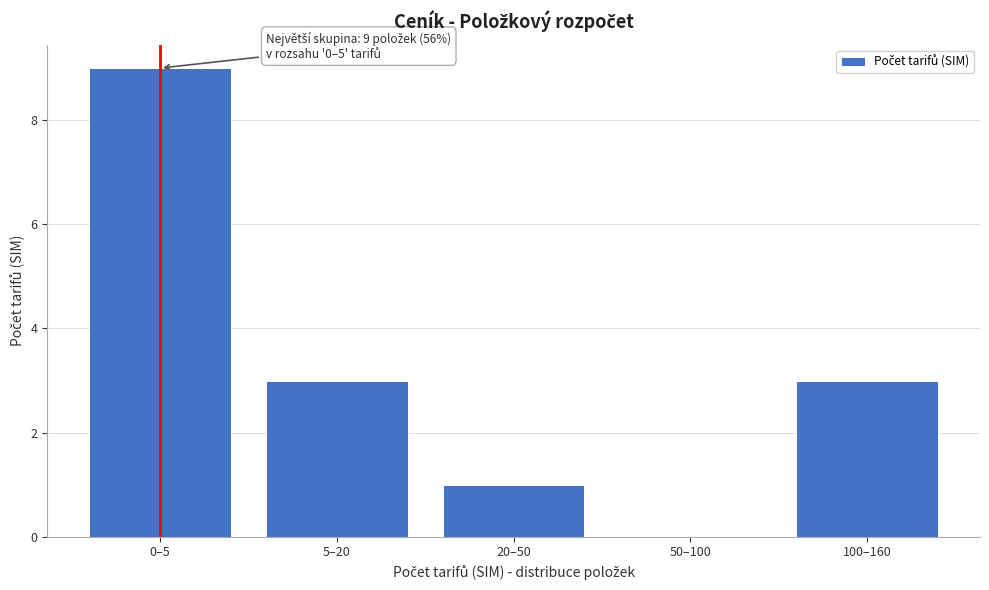

Reading left to right, transcribe all the data shown in this chart.

0–5=9	5–20=3	20–50=1	50–100=0	100–160=3